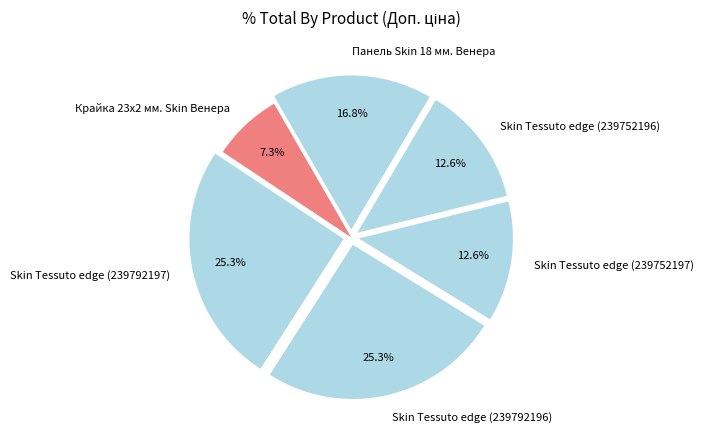

To the nearest percent, what portion does Панель Skin 18 мм. Венера represent?

17%